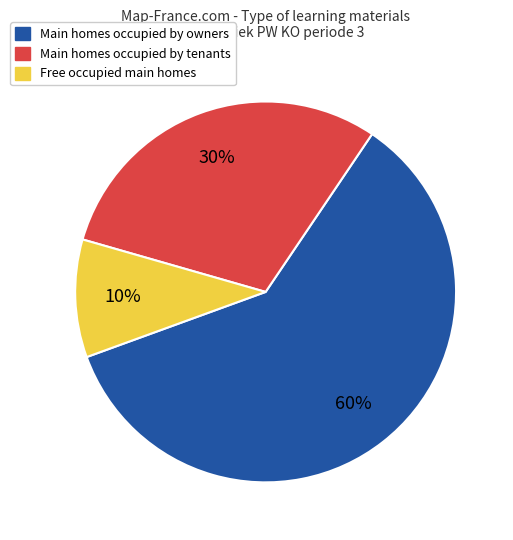

Does any single category account for the majority?

Yes